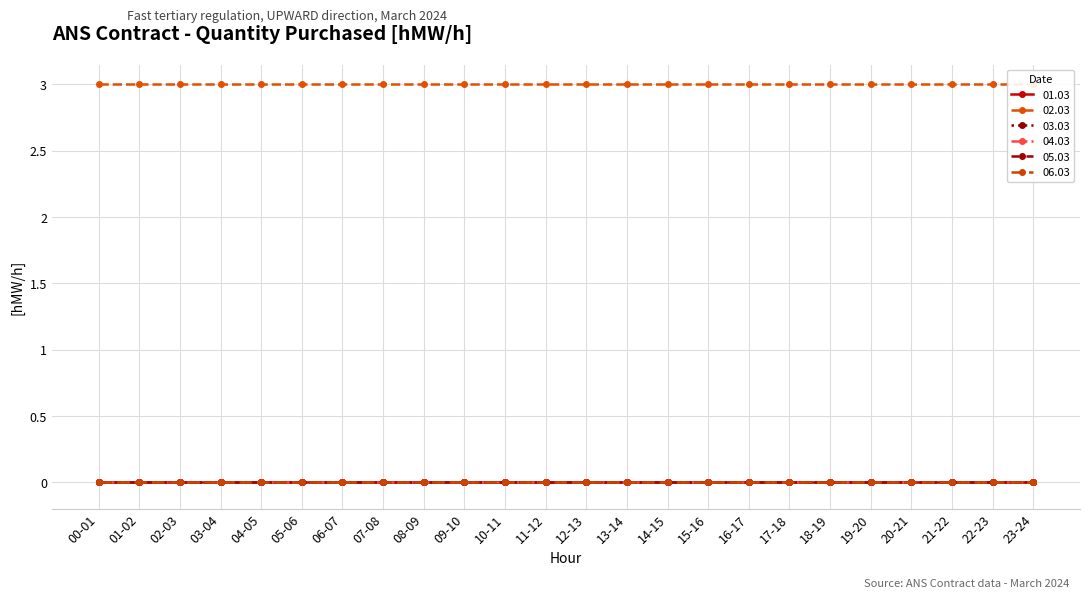

True or false: 03.03 has more than 2 interior local peaks.

False